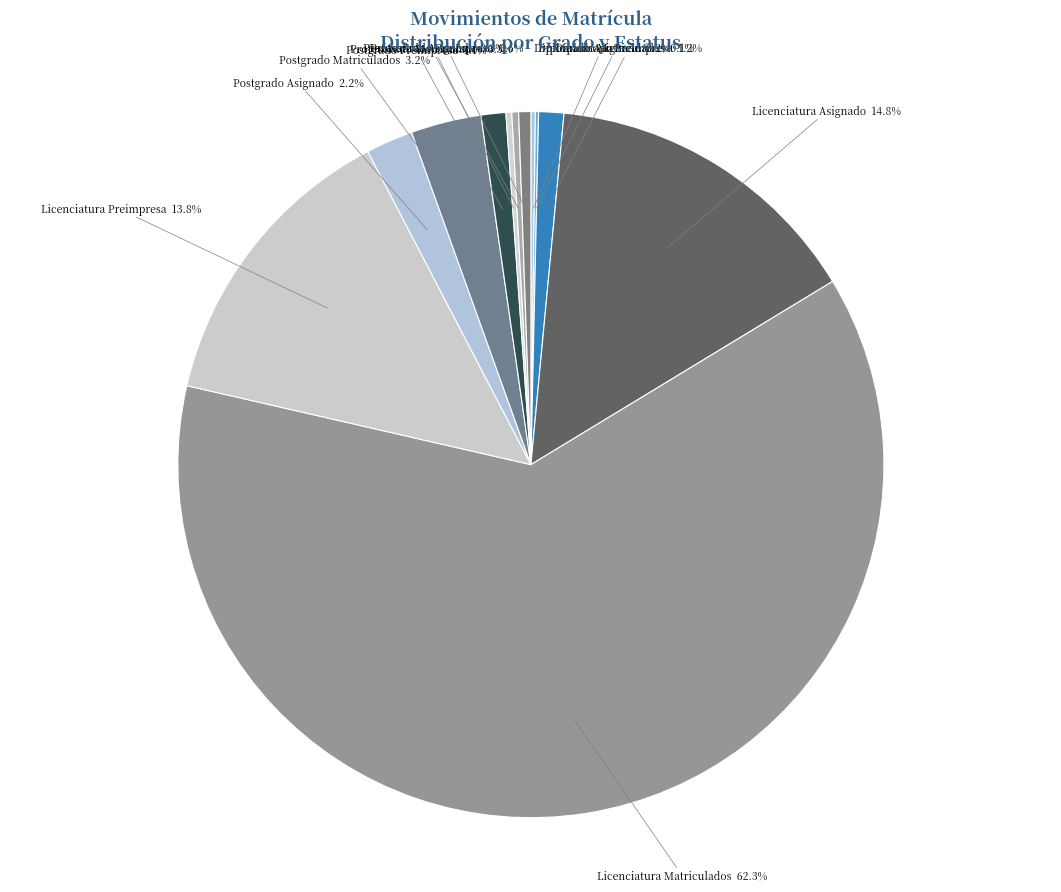

Which has a higher value, Licenciatura Preimpresa or Profesorado Matriculados?

Licenciatura Preimpresa